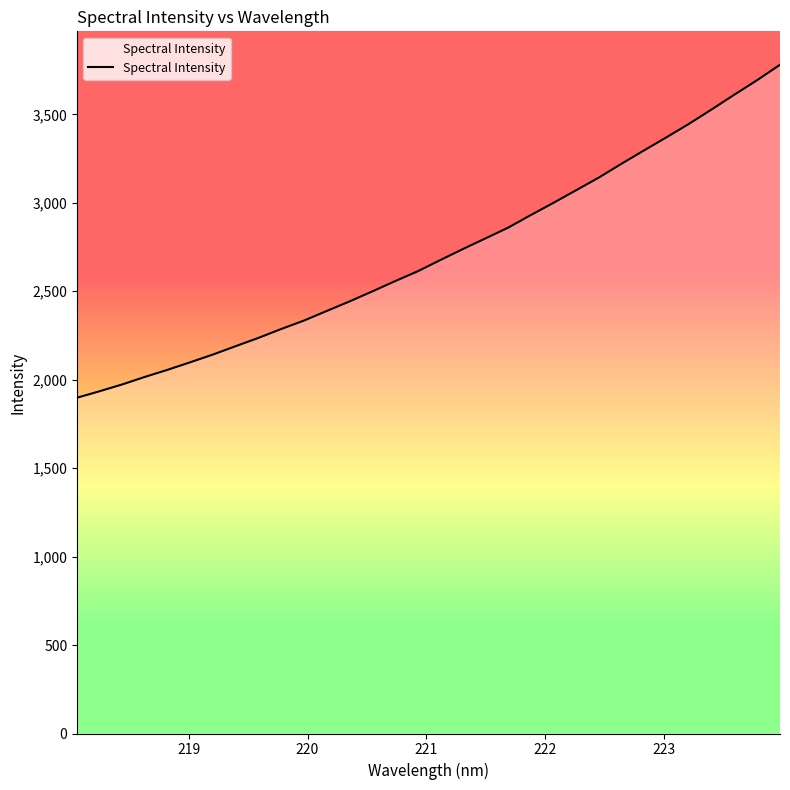

What is the minimum value shown in the chart?

1898.4